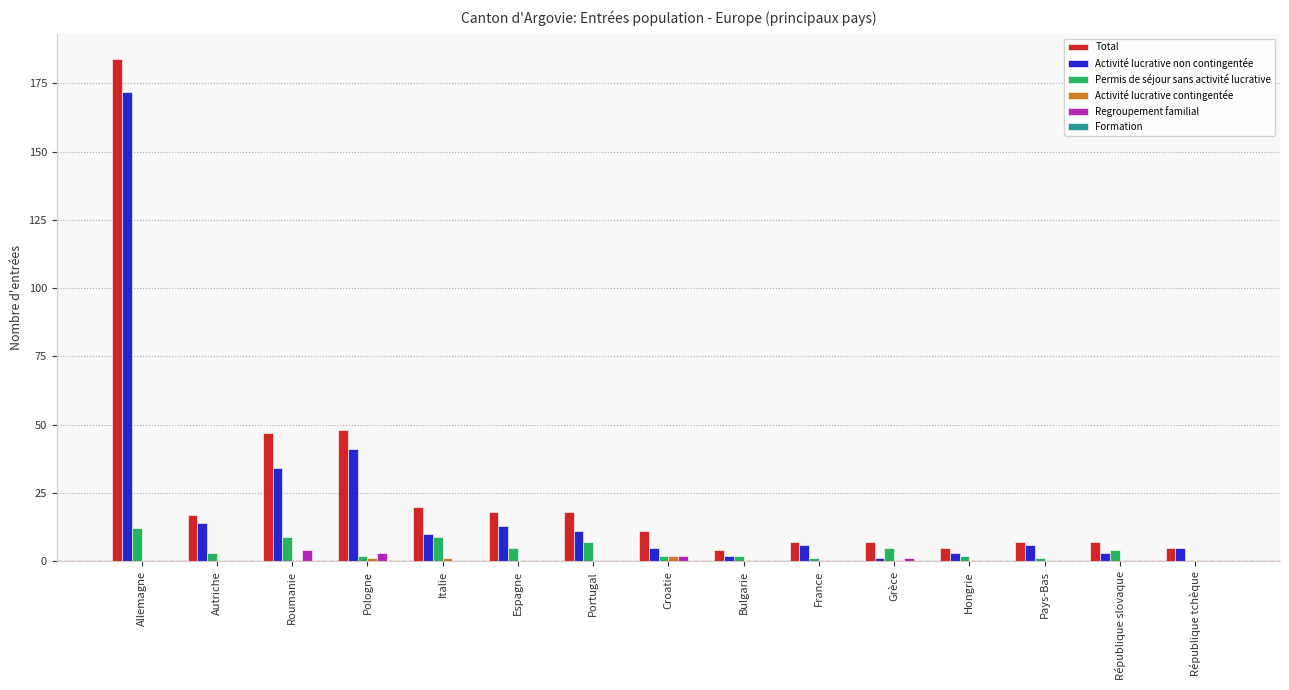

Is the value of Regroupement familial at Pays-Bas greater than the value of Permis de séjour sans activité lucrative at Grèce?

No